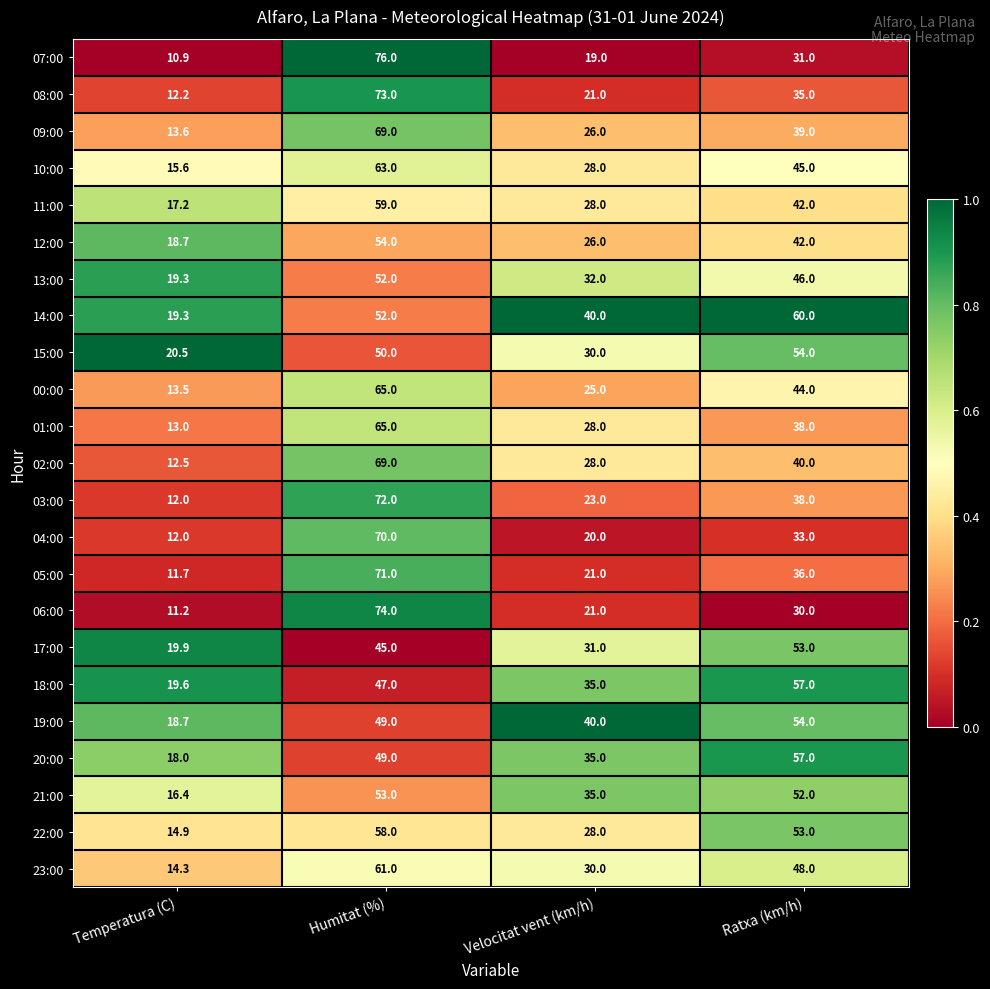

The value of 06:00 at Humitat (%) is 126.4. True or false?

False